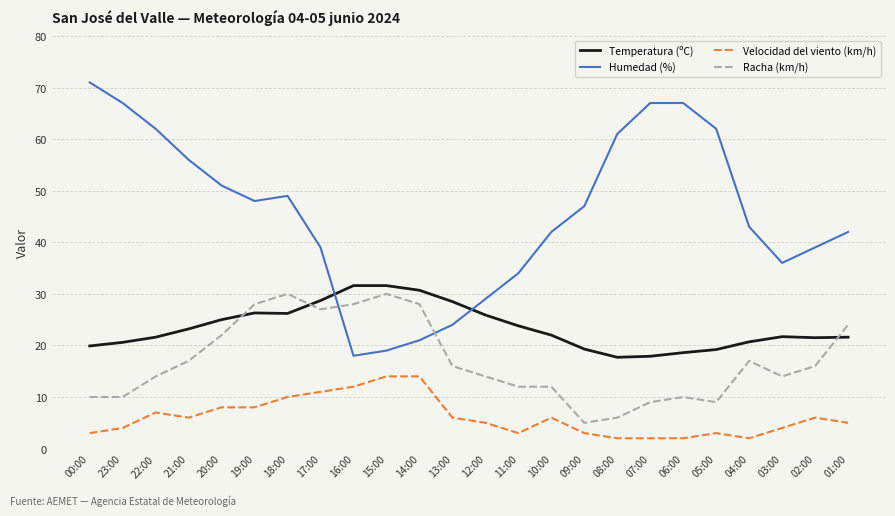

What is the total value across all series at 19:00?

110.3